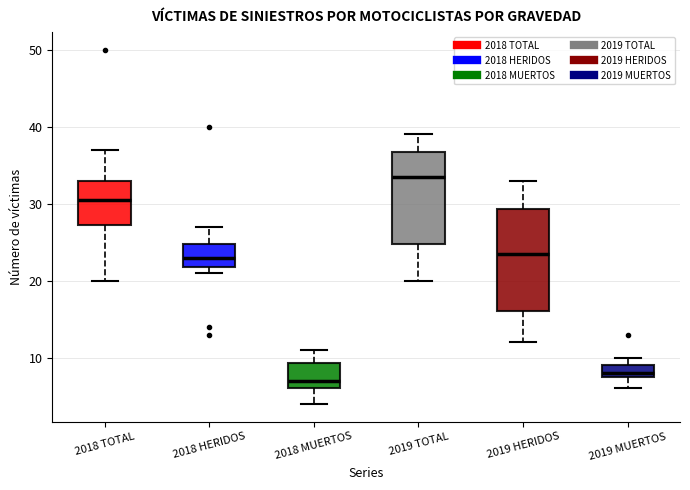

Reading left to right, read every box against the y-axis: the position of its median line, the range the box covers, and the ends of its whiskers. The values are not printed on the chart, so give them approximately, as read against the axis.

2018 TOTAL: median 31, box 27 to 33, whiskers 20 to 37
2018 HERIDOS: median 23, box 22 to 25, whiskers 21 to 27
2018 MUERTOS: median 7, box 6 to 9, whiskers 4 to 11
2019 TOTAL: median 34, box 25 to 37, whiskers 20 to 39
2019 HERIDOS: median 24, box 16 to 29, whiskers 12 to 33
2019 MUERTOS: median 8 (just above the box's lower edge), box 8 to 9, whiskers 6 to 10